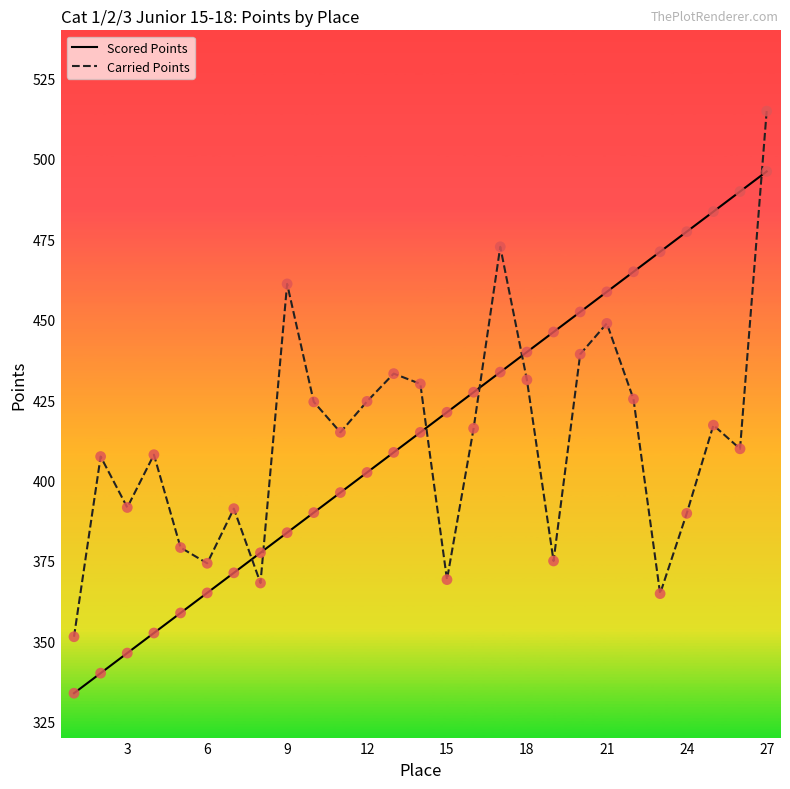

What is the maximum value for Carried Points?

514.9